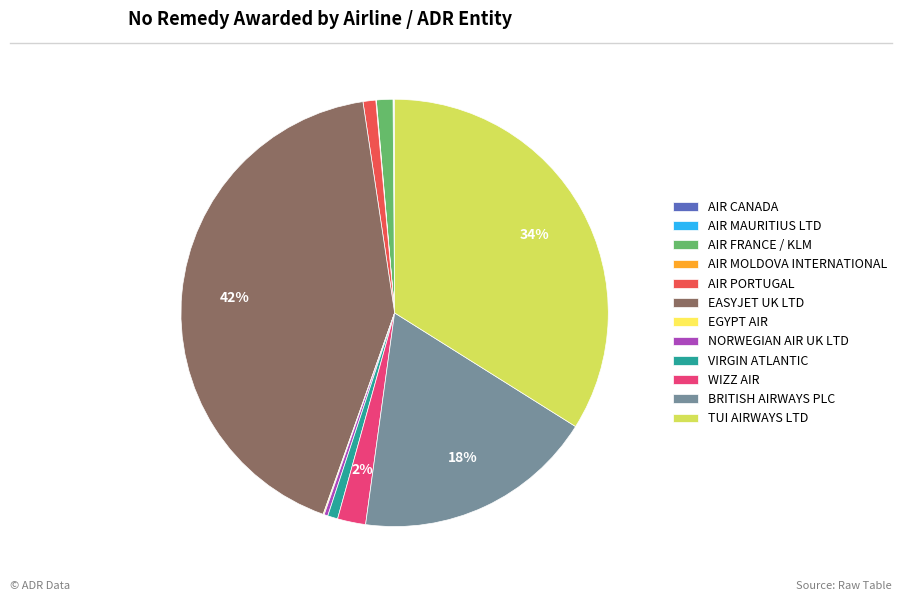

Is it true that WIZZ AIR is 2% of the pie?

True